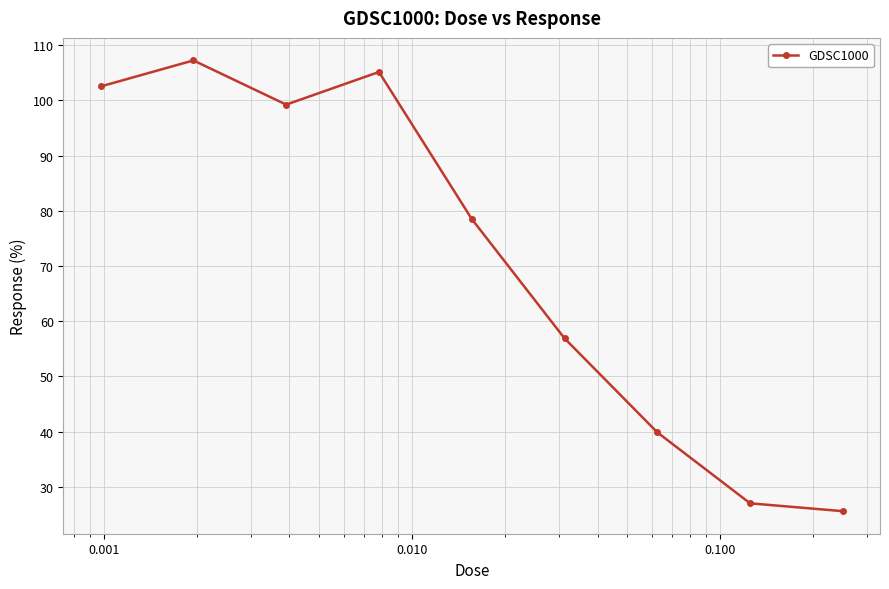

What is the value of the 9th point from the left?

25.6